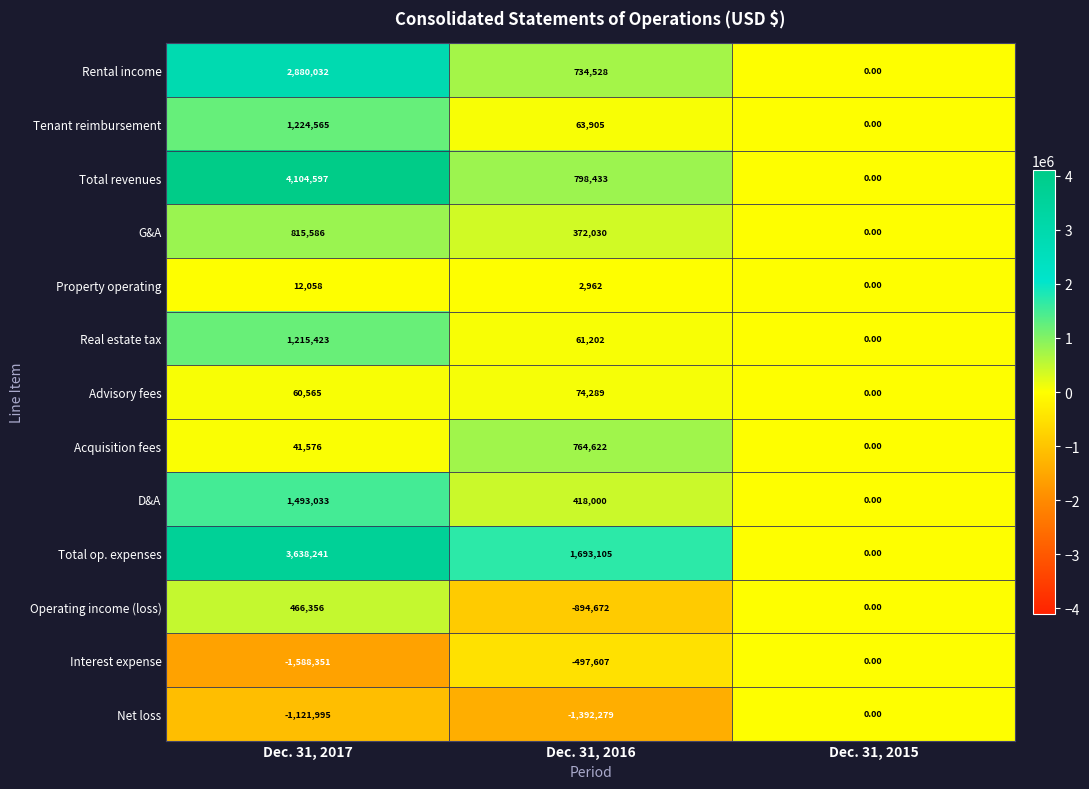

What is the difference between the maximum and minimum values in the Net loss series?

1392279